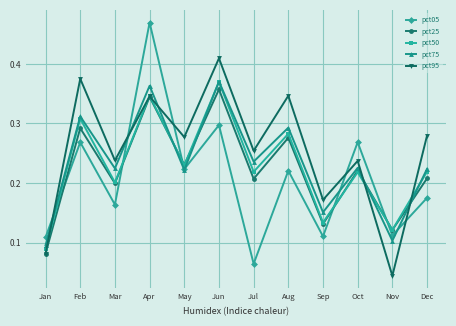

Is the value of pct95 at Feb greater than the value of pct25 at Jan?

Yes